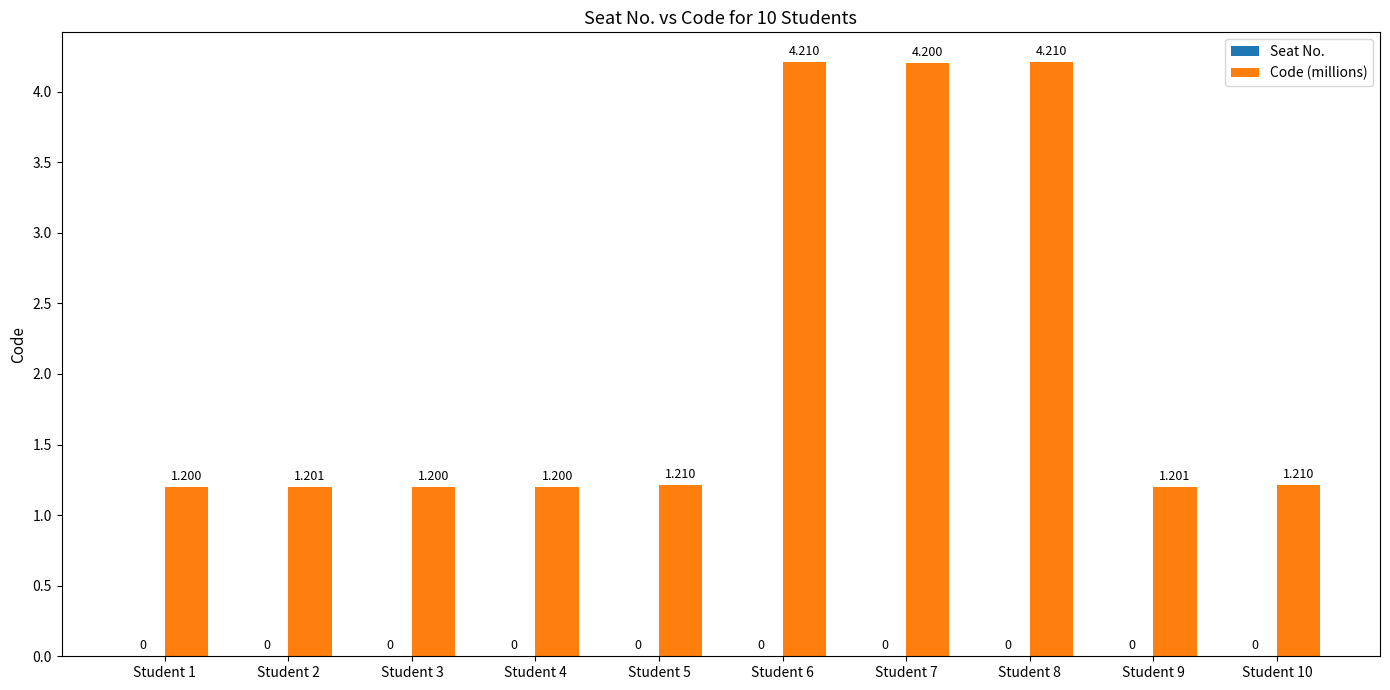

How many data points does each series have?

10